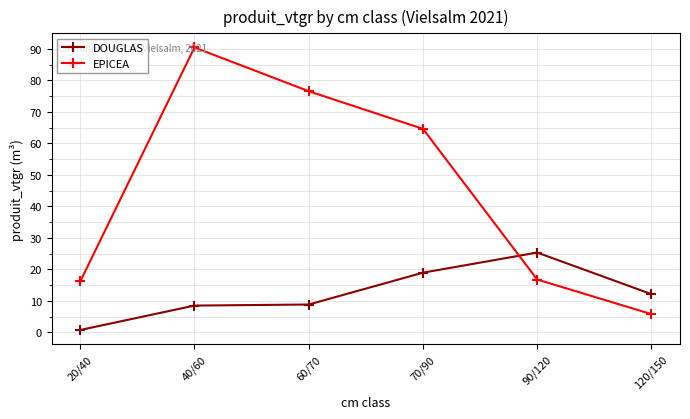

At which label does EPICEA reach its peak?

40/60